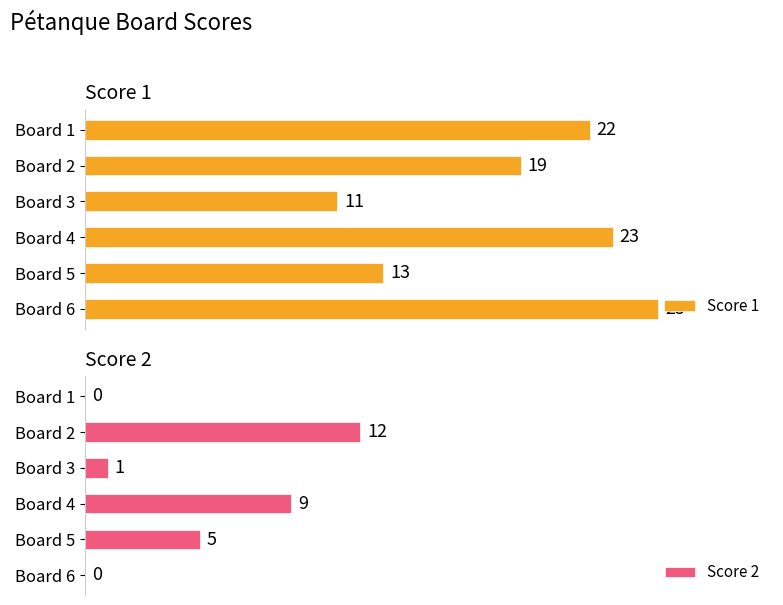

Which category has the lowest value in the Score 1 series?

Board 3